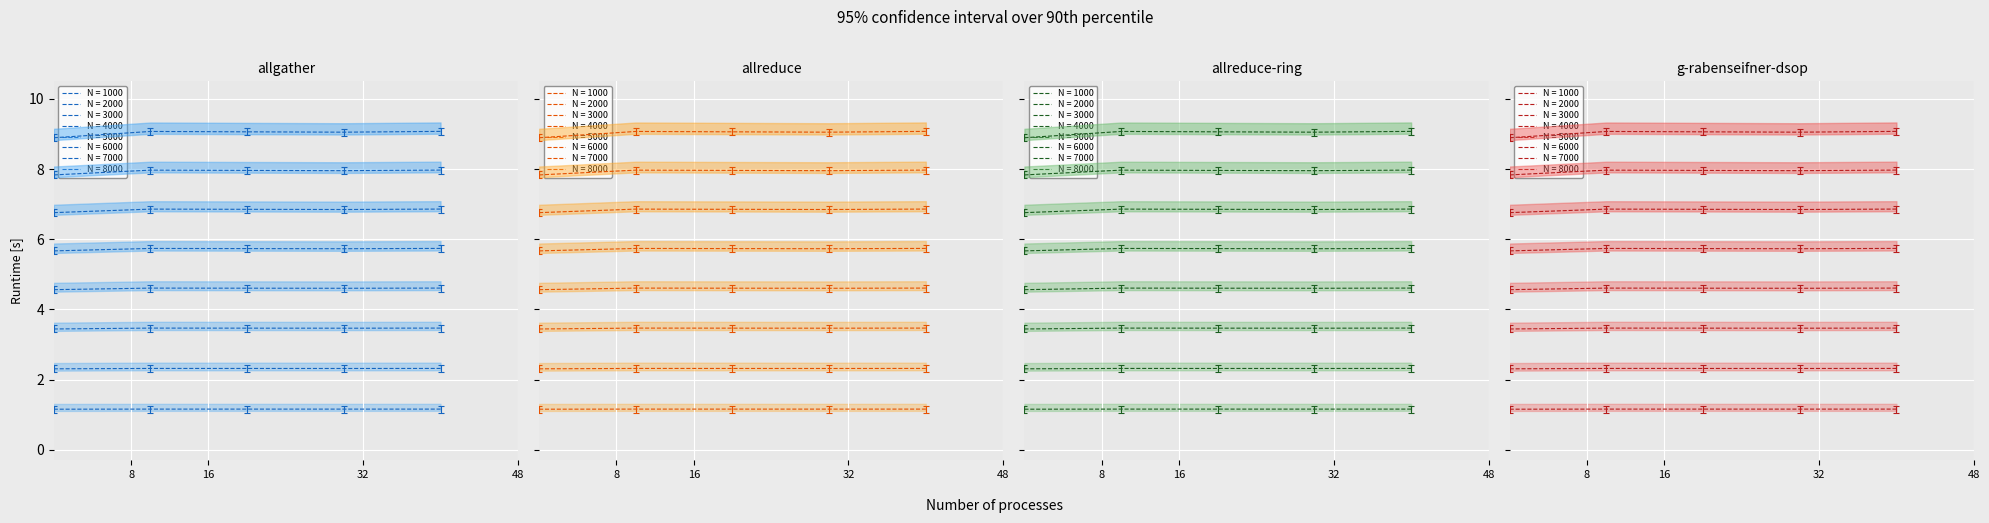

How many data points does each series have?

20